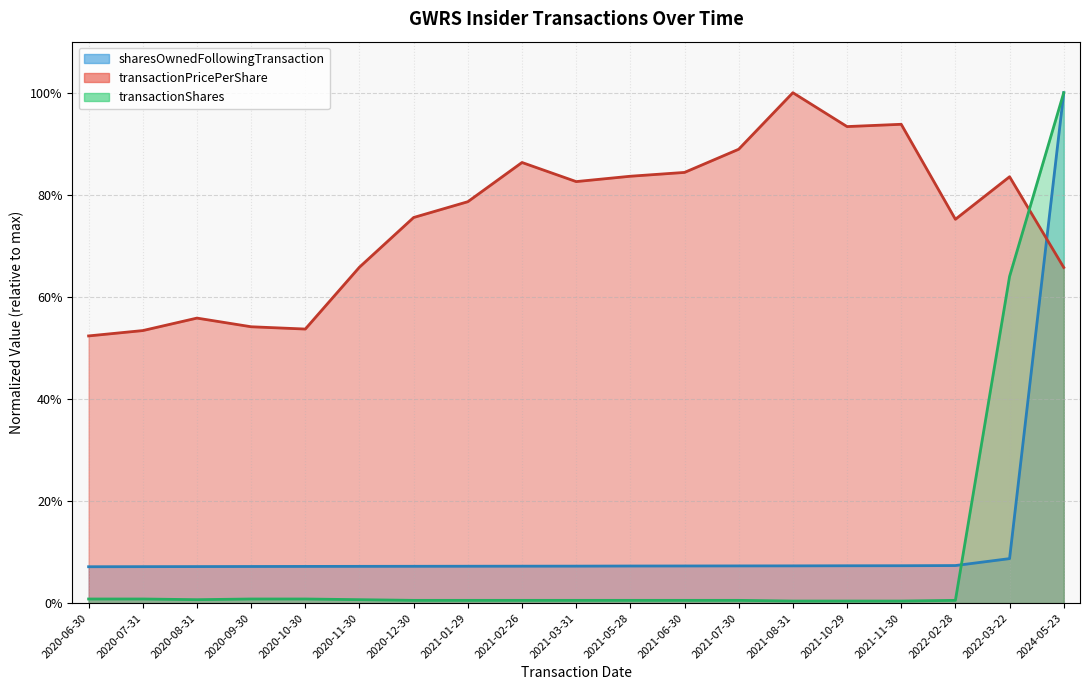

True or false: sharesOwnedFollowingTransaction and transactionShares intersect in this chart.

True